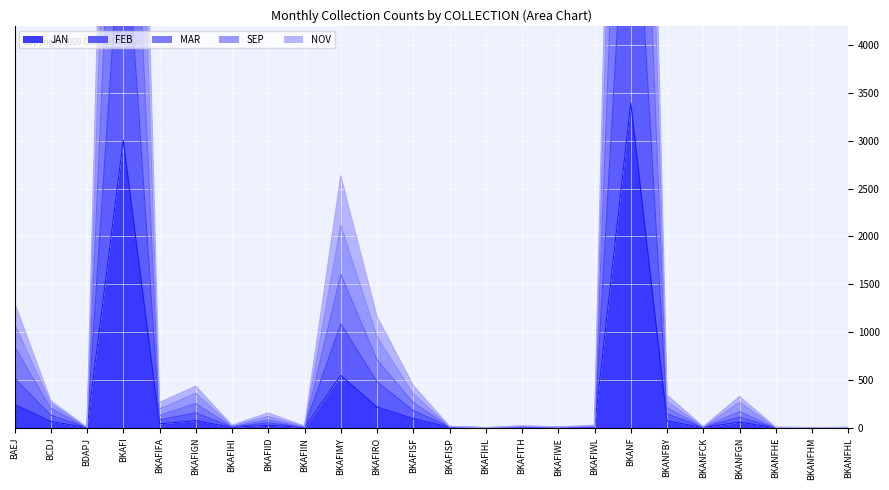

What is the value of the NOV point at the 13th from the left?

14